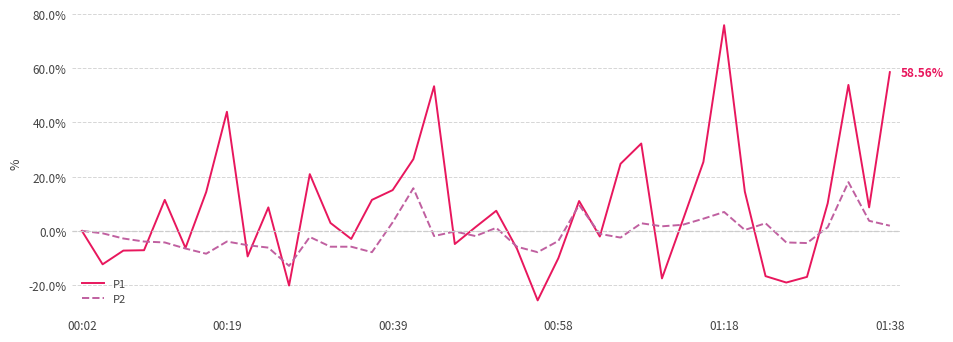

List the series in order of their peak value, highest first.

P1, P2